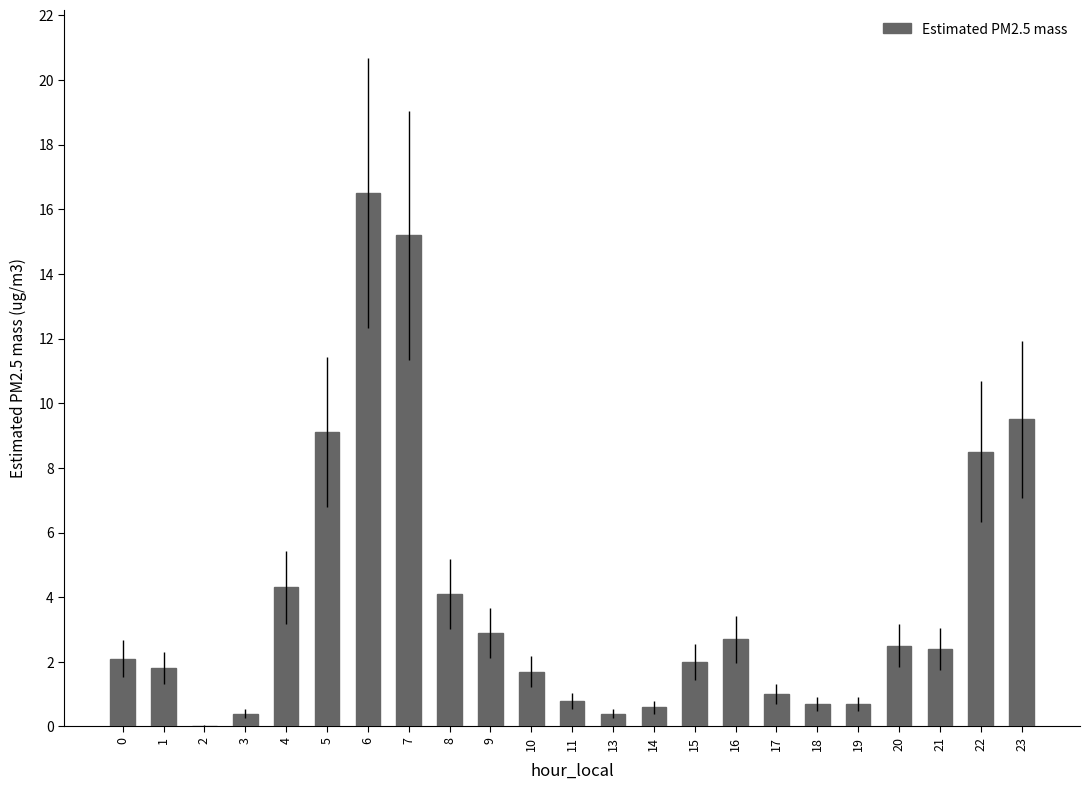

What is the difference between the values at 9 and 22?

5.6